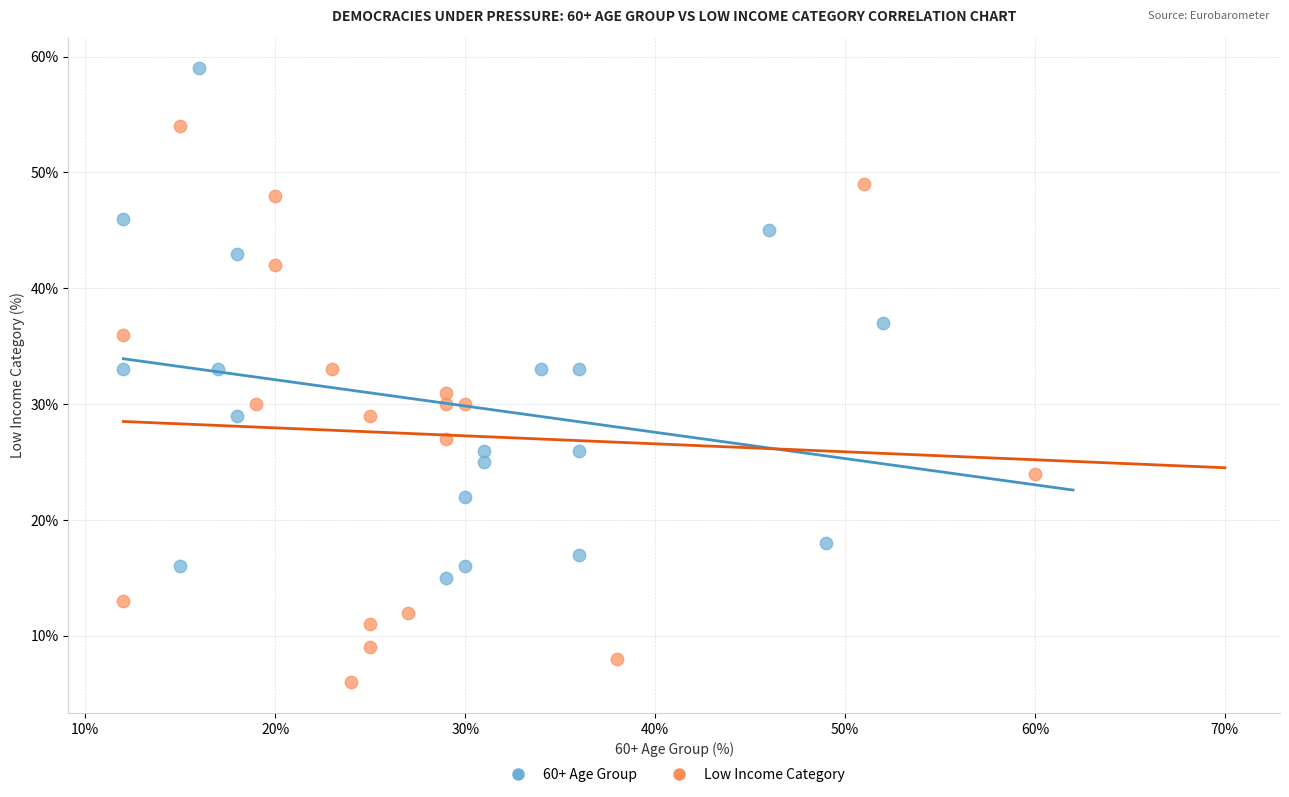

Which series contains the highest Y value?

60+ Age Group